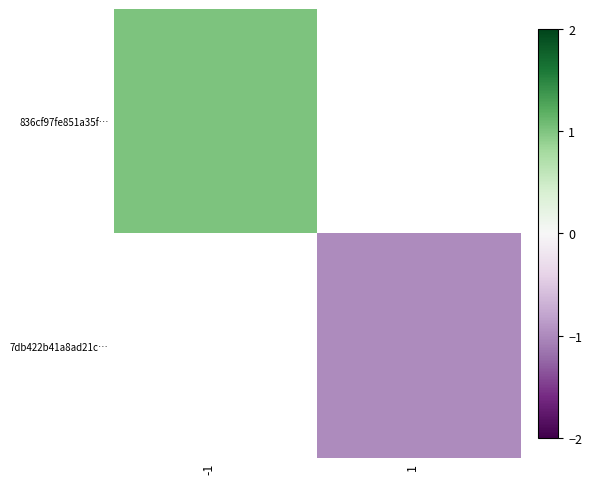

True or false: 7db422b41a8ad21c… has a value of -1.0 at 1.

True